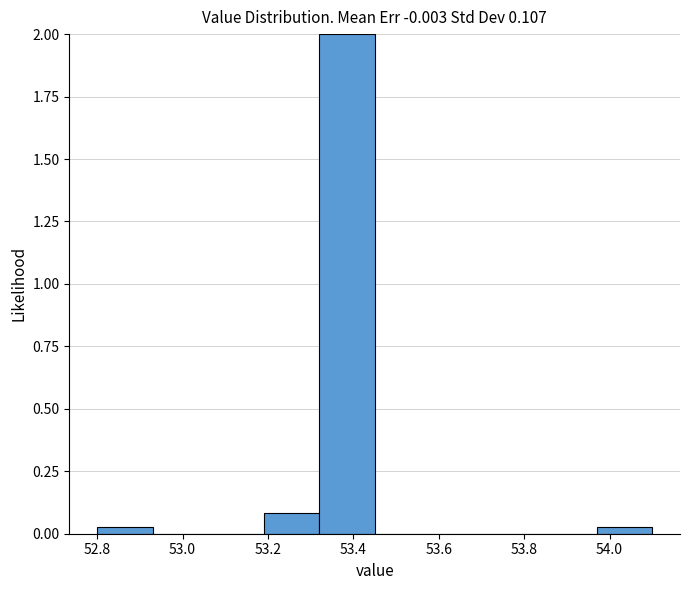

Reading left to right, list every bar in this chart as the range it spans on the x-axis followed by its height. Neither the bar edges nor the heights are printed on the chart, so give them approximately, as read against the axes.

52.80 to 52.93: under 0.05
52.93 to 53.06: 0
53.06 to 53.19: 0
53.19 to 53.32: 0.10
53.32 to 53.45: 2.00
53.45 to 53.58: 0
53.58 to 53.71: 0
53.71 to 53.84: 0
53.84 to 53.97: 0
53.97 to 54.10: under 0.05